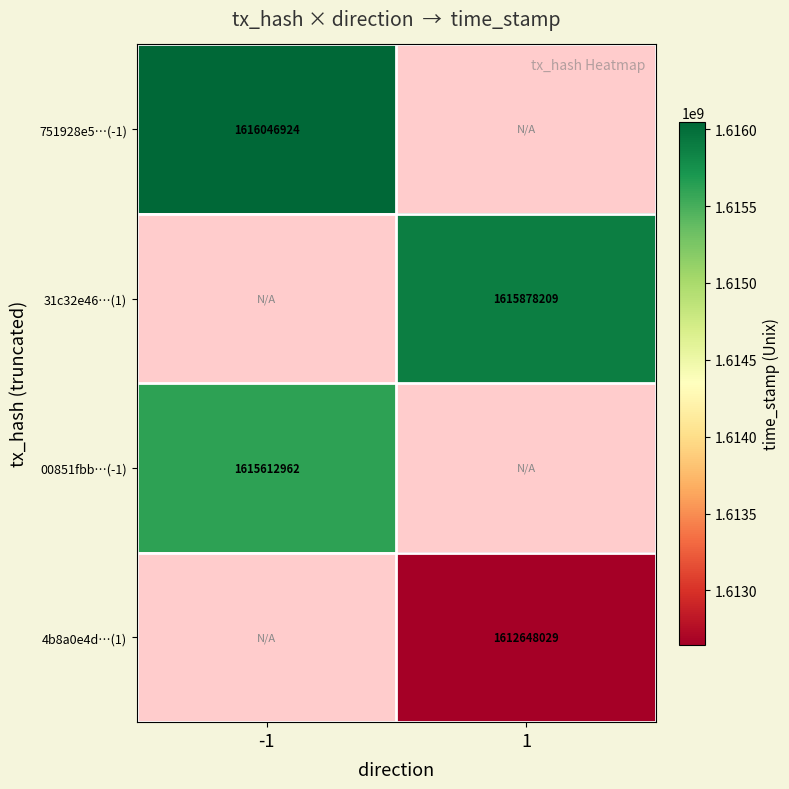

The value of 4b8a0e4d…(1) at 1 is 1612648029. True or false?

True